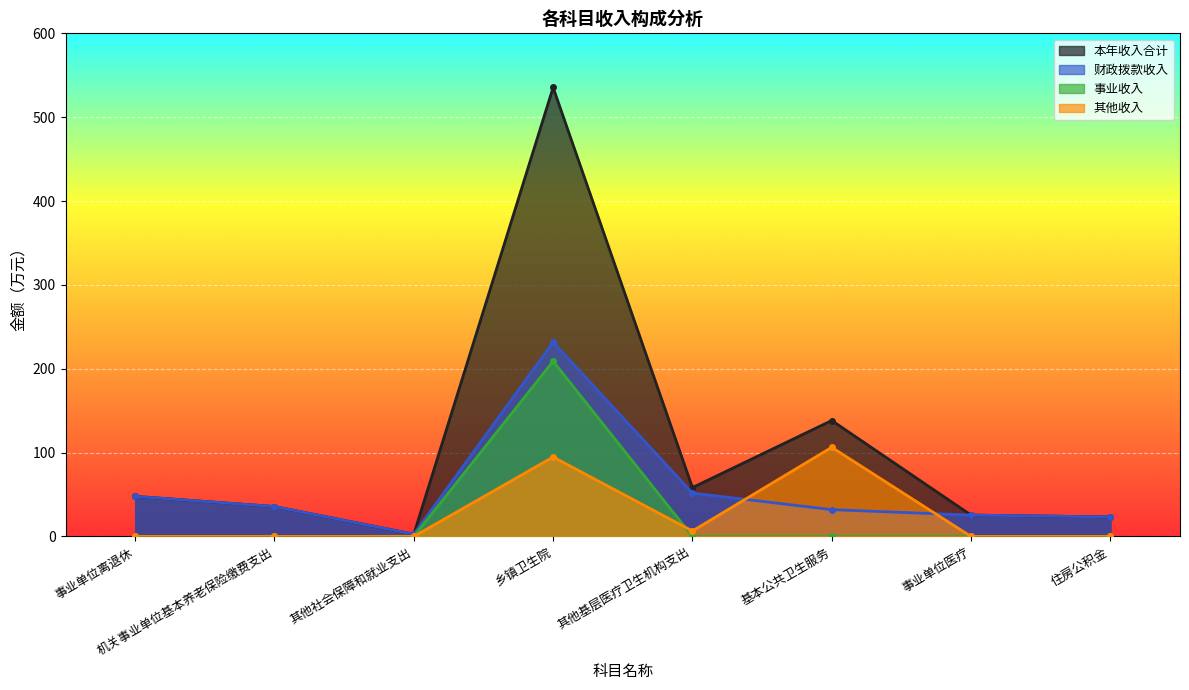

The value of 财政拨款收入 at 其他社会保障和就业支出 is 2.7. True or false?

True